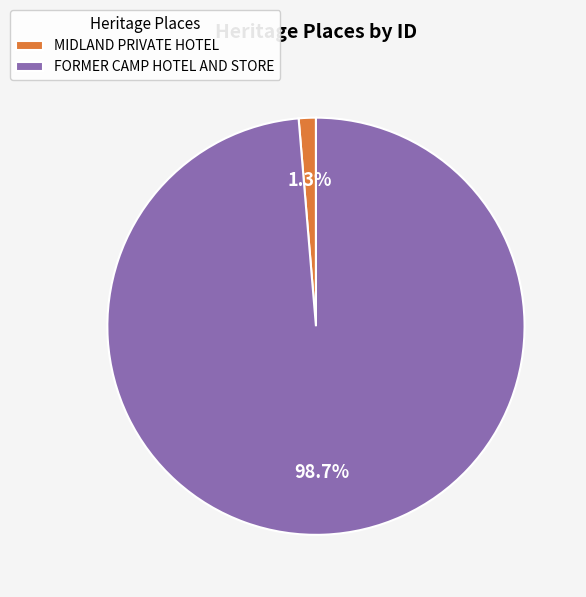

Rank the categories by value from lowest to highest.

MIDLAND PRIVATE HOTEL, FORMER CAMP HOTEL AND STORE